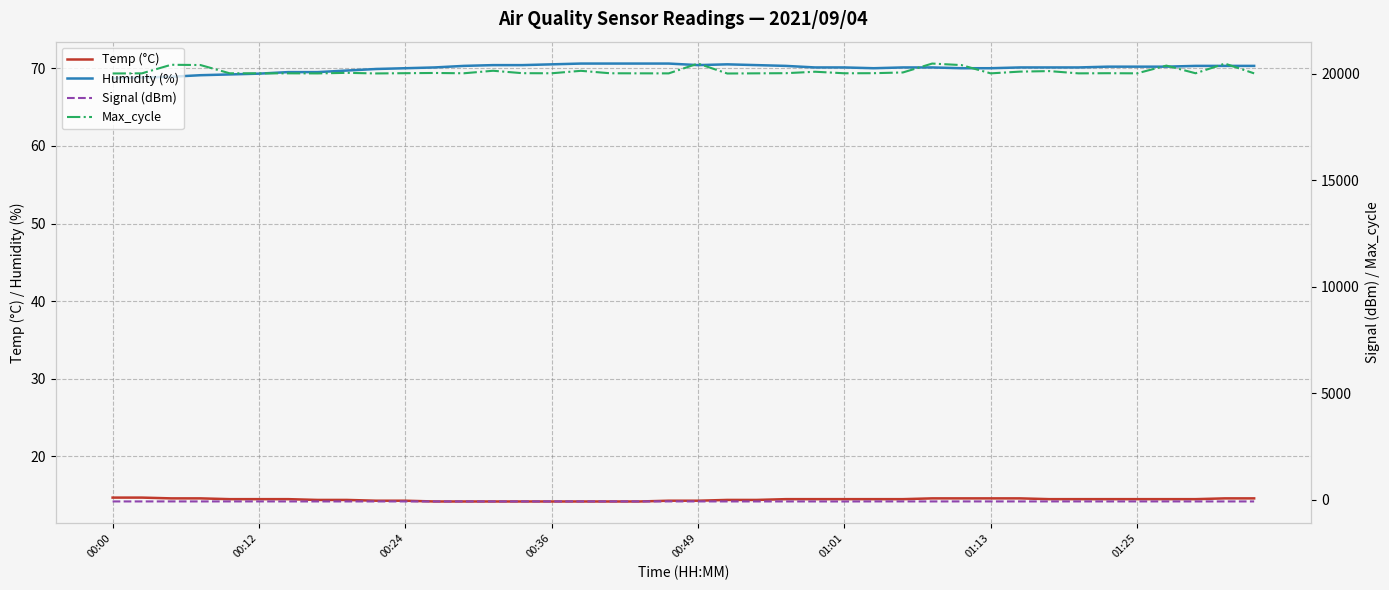

Reading right to left, list all the values displayed in this chart.

Temp (°C): 14.6	14.6	14.5	14.5	14.5	14.5	14.5	14.5	14.6	14.6	14.6	14.6	14.5	14.5	14.5	14.5	14.5	14.4	14.4	14.3	14.3	14.2	14.2	14.2	14.2	14.2	14.2	14.2	14.2	14.3	14.3	14.4	14.4	14.5	14.5	14.5	14.6	14.6	14.7	14.7
Humidity (%): 70.3	70.3	70.3	70.2	70.2	70.2	70.1	70.1	70.1	70.0	70.0	70.1	70.1	70.0	70.1	70.1	70.3	70.4	70.5	70.4	70.6	70.6	70.6	70.6	70.5	70.4	70.4	70.3	70.1	70.0	69.9	69.7	69.5	69.5	69.3	69.2	69.1	68.9	68.8	68.7
Signal (dBm): -74.0	-74.0	-74.0	-73.0	-73.0	-74.0	-73.0	-73.0	-74.0	-73.0	-73.0	-74.0	-73.0	-73.0	-76.0	-74.0	-74.0	-74.0	-74.0	-73.0	-73.0	-73.0	-73.0	-74.0	-73.0	-74.0	-75.0	-74.0	-74.0	-74.0	-74.0	-74.0	-74.0	-74.0	-73.0	-73.0	-74.0	-73.0	-74.0	-74.0
Max_cycle: 20029.0	20487.0	20033.0	20393.0	20030.0	20036.0	20029.0	20135.0	20111.0	20029.0	20417.0	20489.0	20071.0	20037.0	20033.0	20105.0	20037.0	20030.0	20022.0	20489.0	20028.0	20030.0	20033.0	20148.0	20033.0	20037.0	20151.0	20033.0	20047.0	20037.0	20025.0	20053.0	20026.0	20030.0	20029.0	20032.0	20420.0	20432.0	20029.0	20024.0